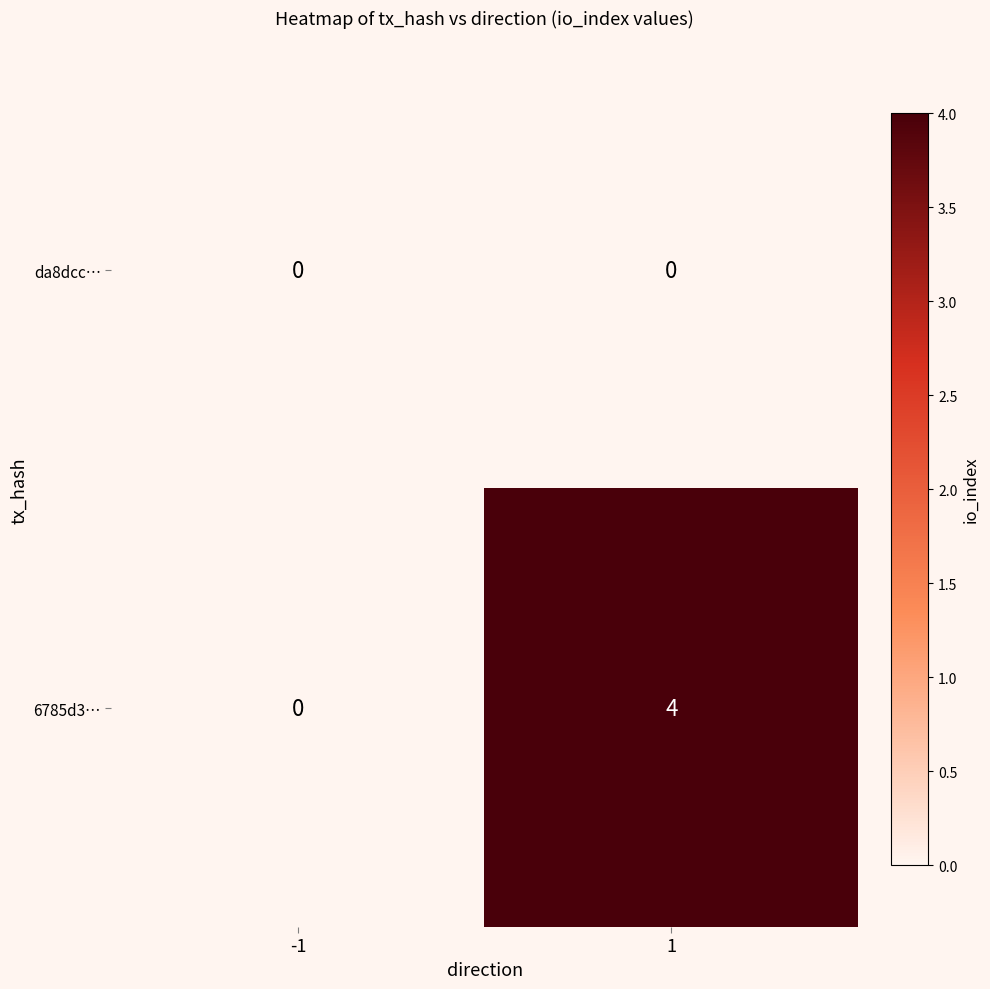

What is the maximum value shown in the chart?

4